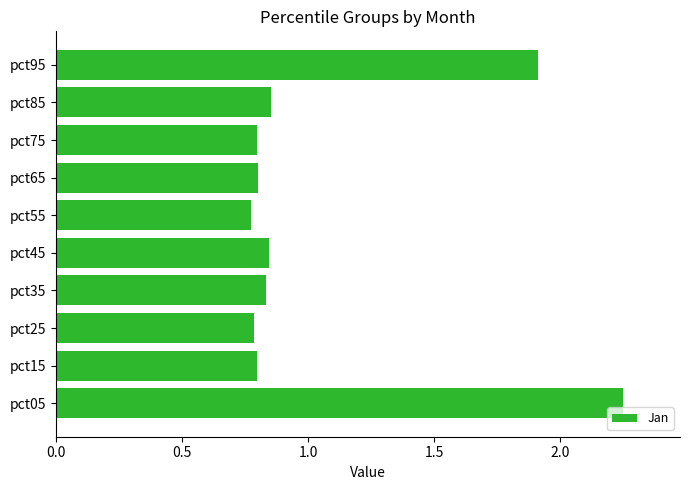

True or false: the data shows 0.3 at pct55.

False